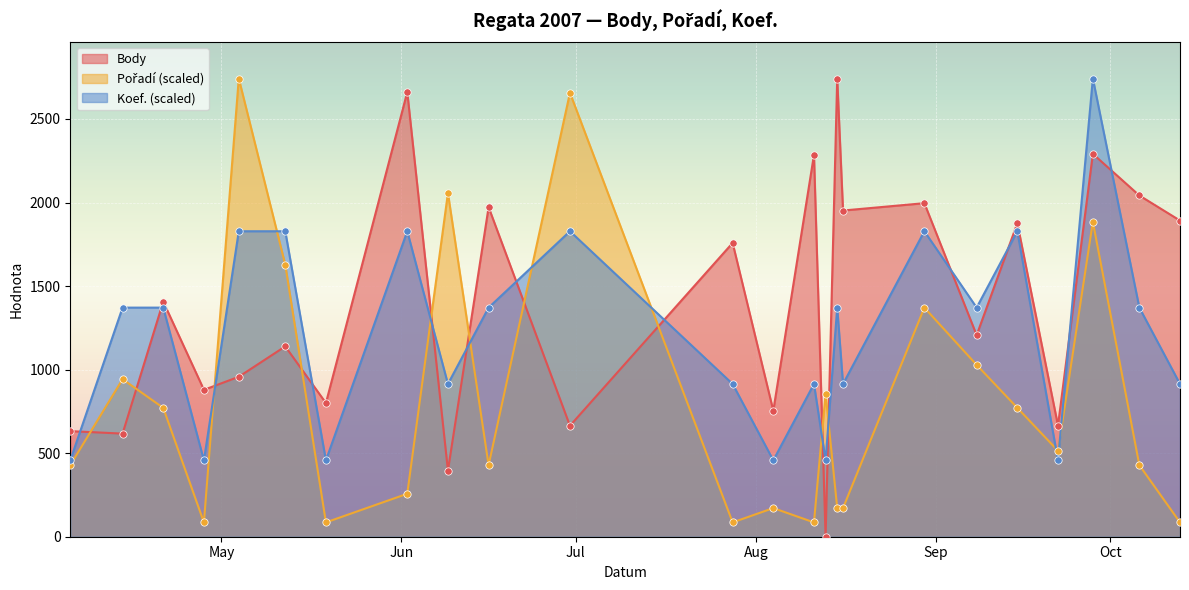

At which category is the sum across all series the highest?

2007-09-28